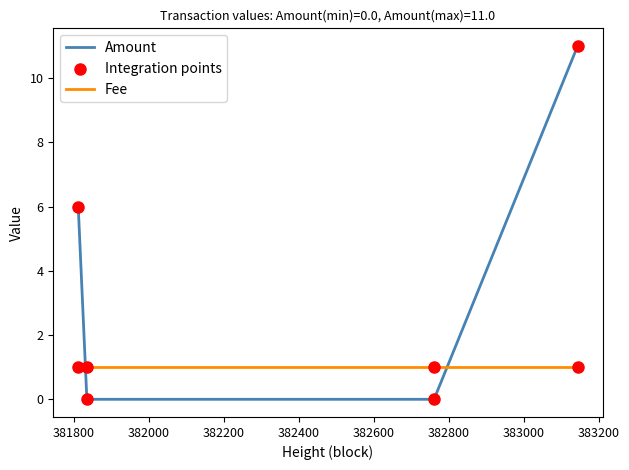

What is the average value of the Amount series?

4